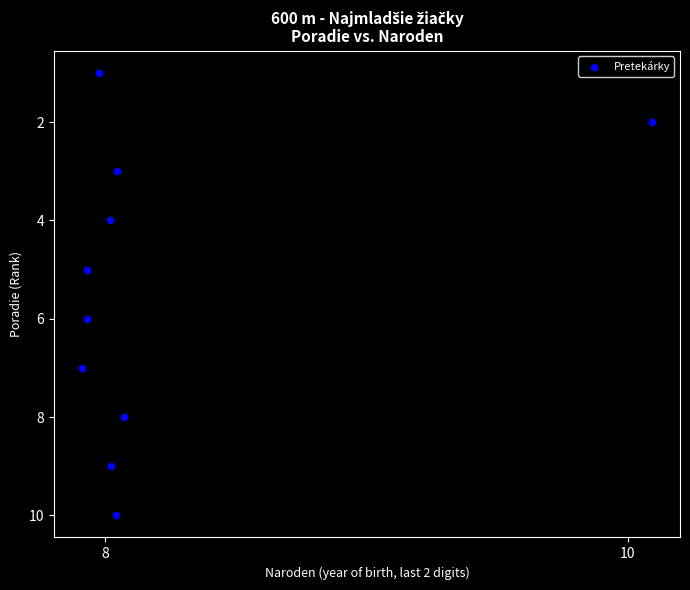

What is the range of Y values (max minus min)?

9